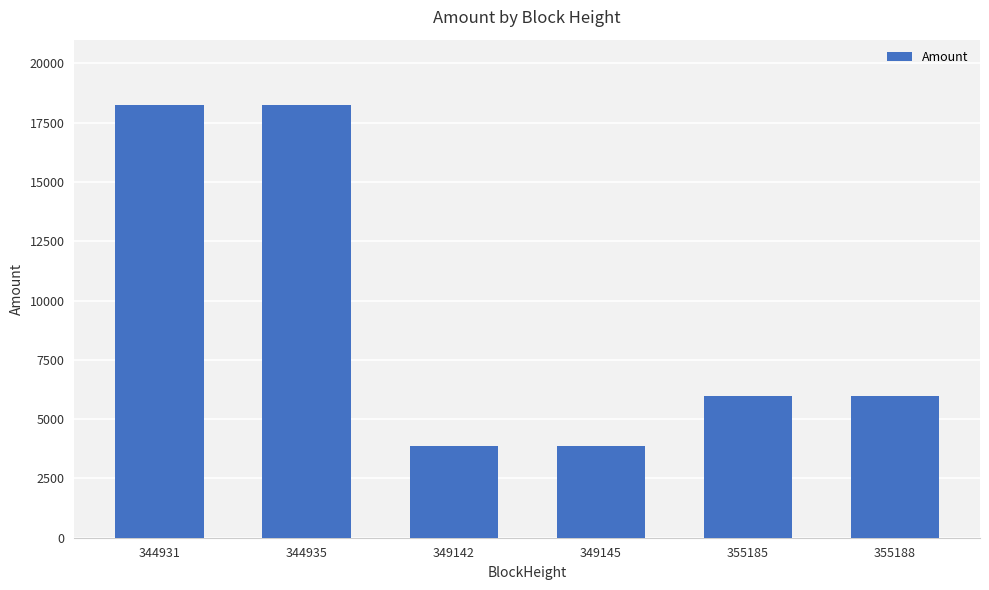

Between 355185 and 344931, which is larger?

344931